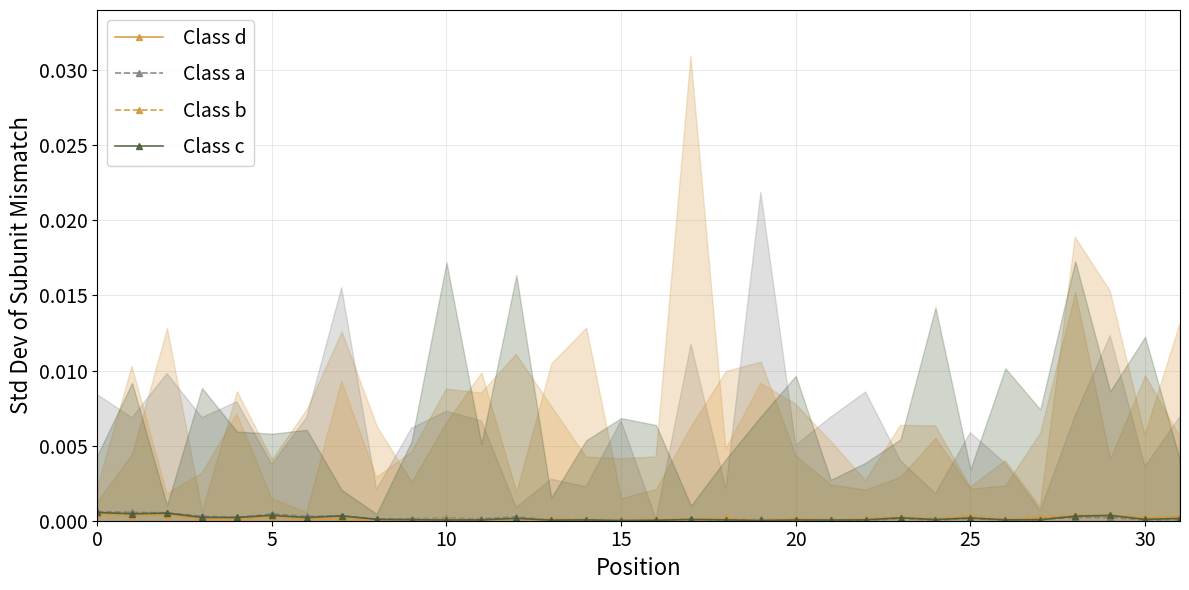

What is the label of the 24th point from the right?

8